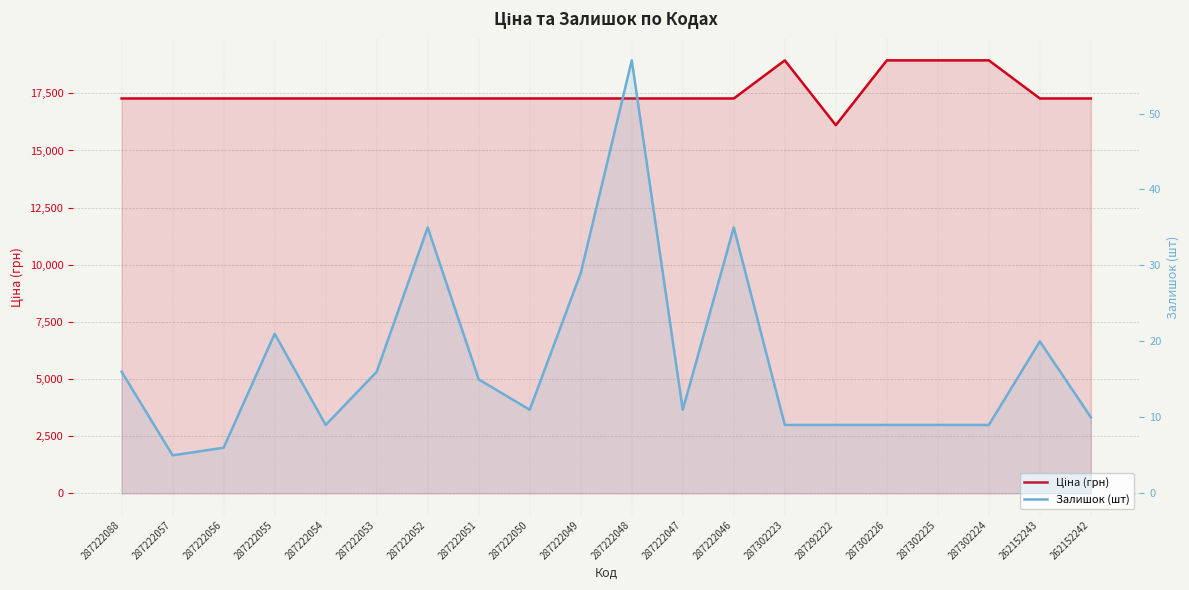

What is the value of the Ціна (грн) point at the 17th from the left?

18943.8